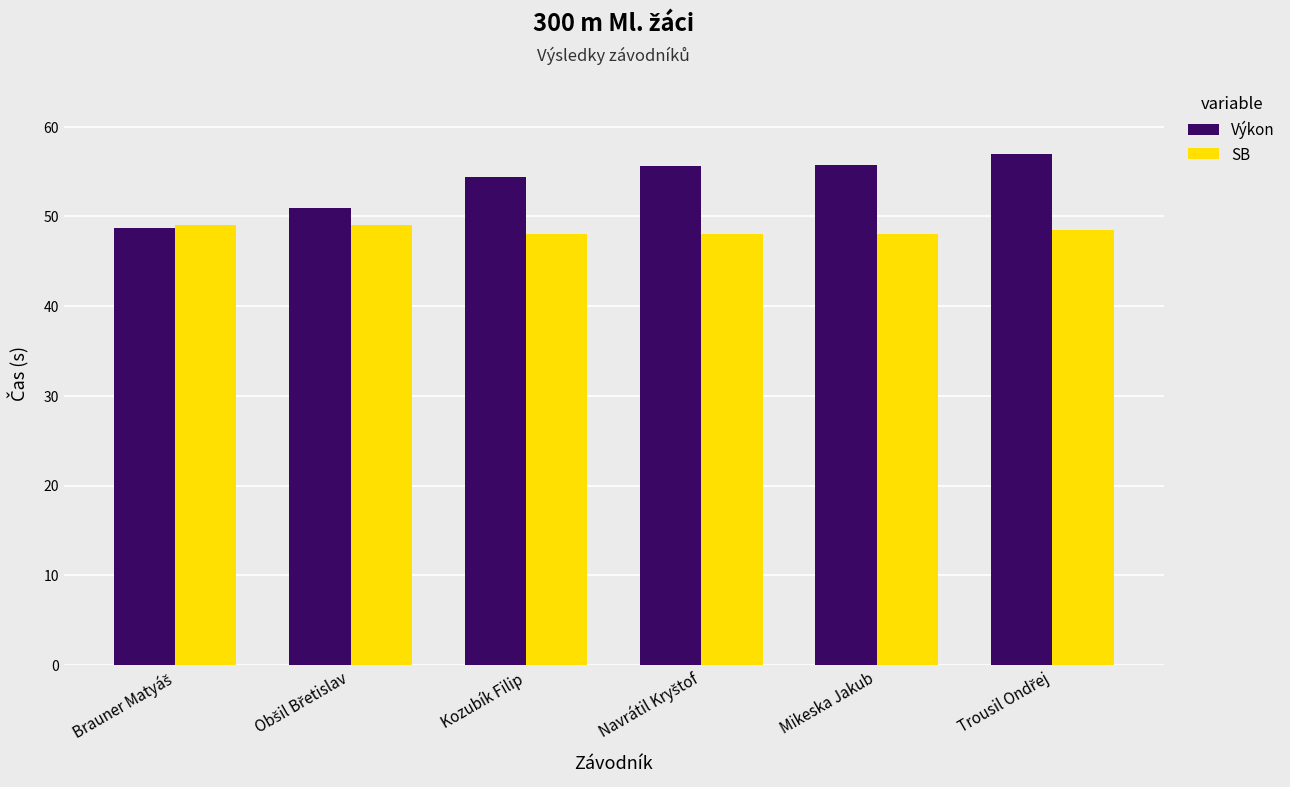

Which series has the widest spread of values?

Výkon